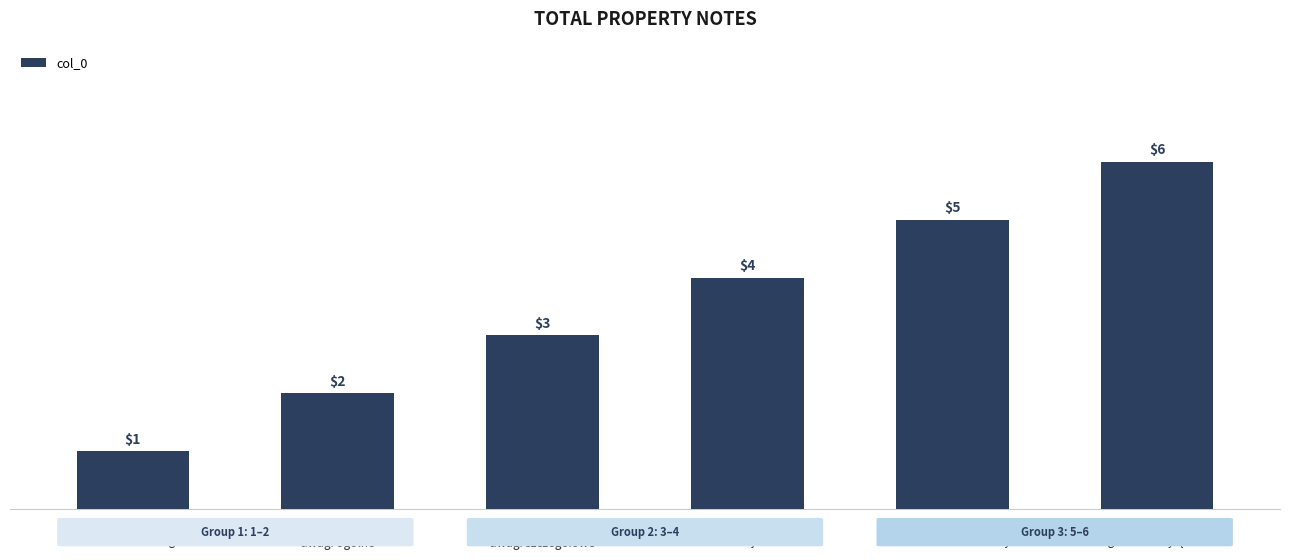

What is the average value?

4